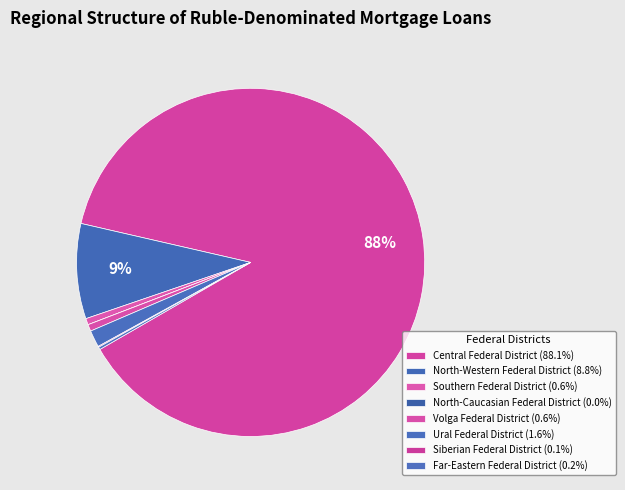

Which has a higher value, Central Federal District or Southern Federal District?

Central Federal District